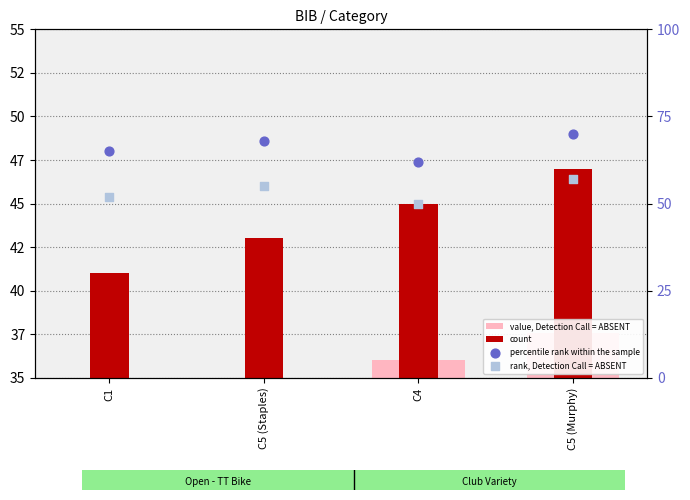

Which series contains the lowest Y value?

value, Detection Call = ABSENT